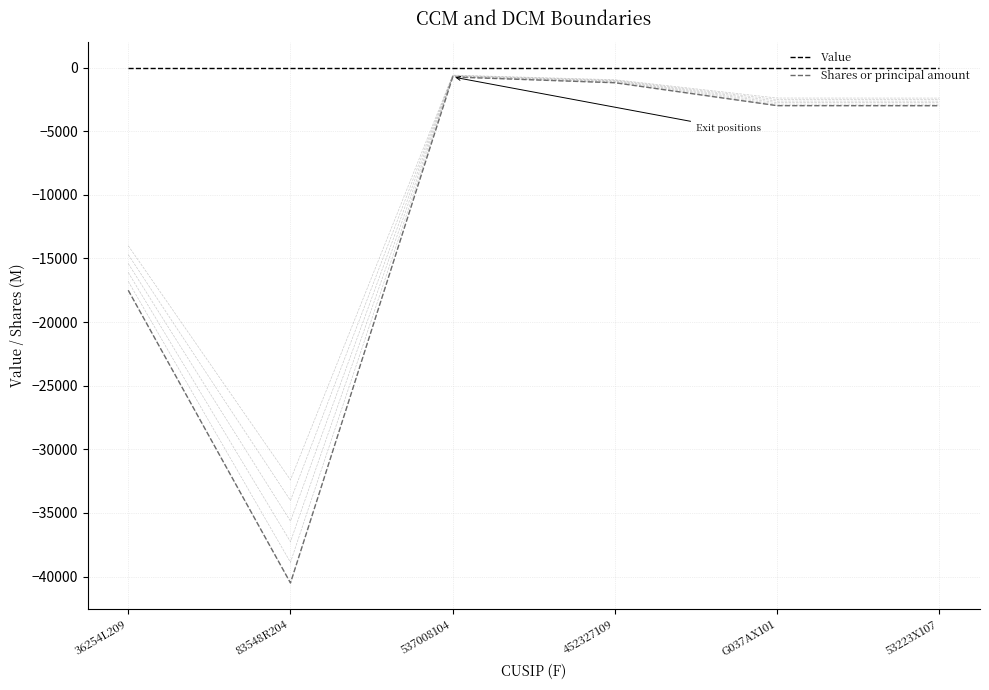

What is the difference between the maximum and second lowest values in the Shares or principal amount series?

16760